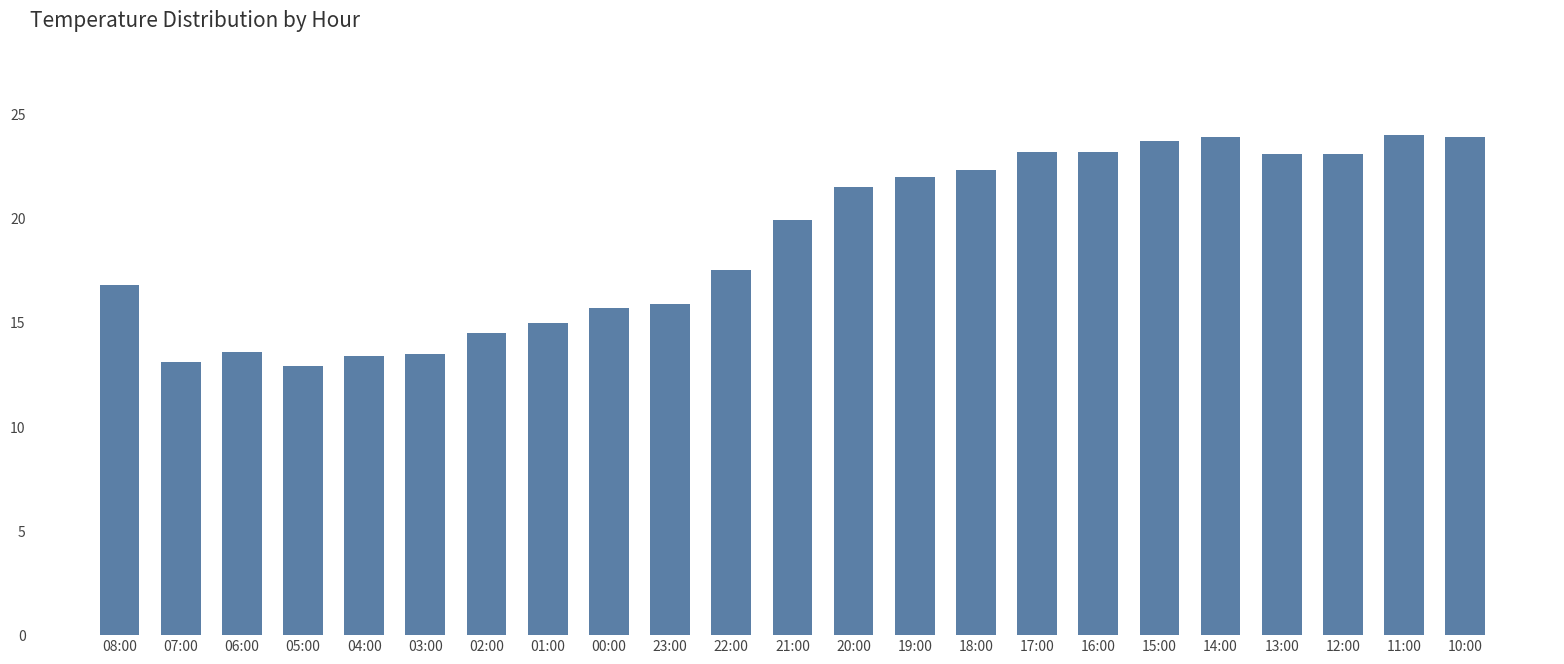

Where does the data first go above 19?

21:00